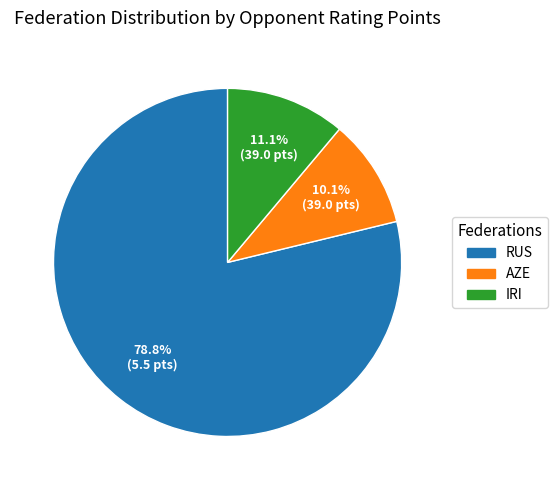

How many segments does this pie chart have?

3